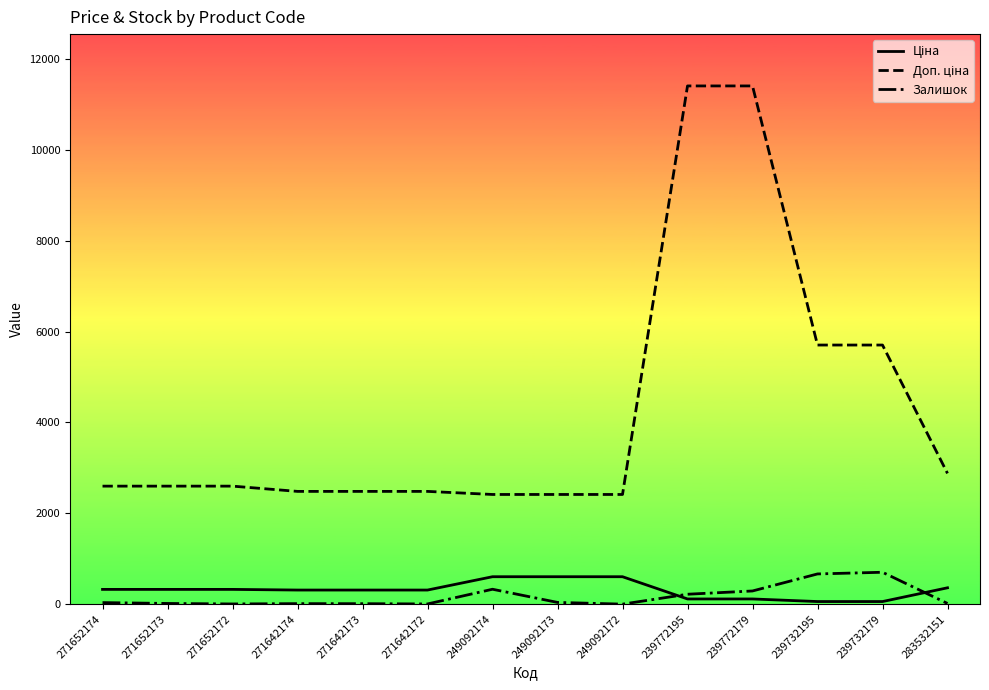

What is the spread (max minus min) of values at 249092172?

2414.8